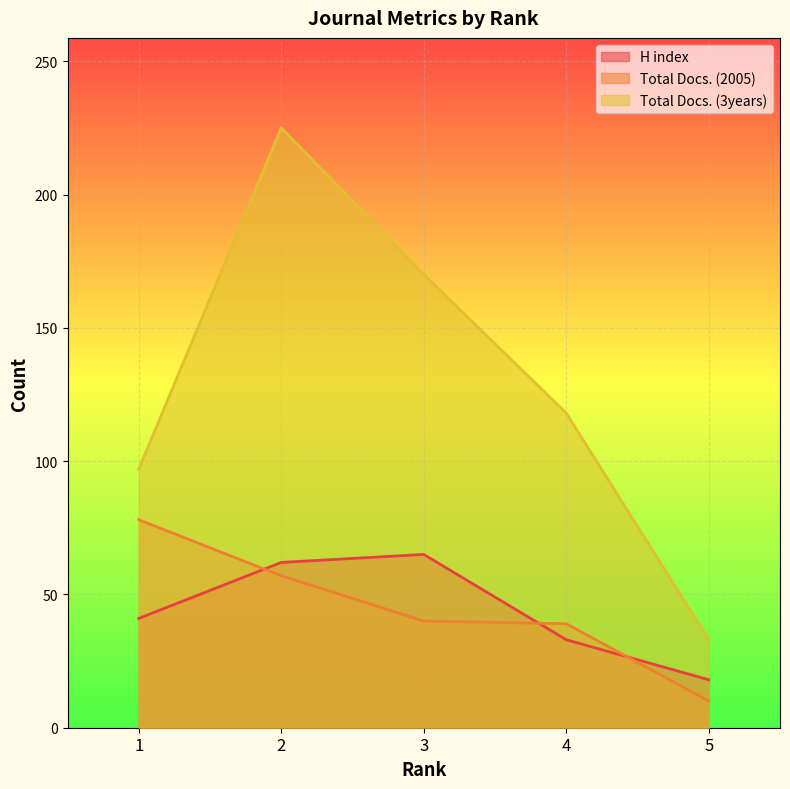

True or false: Total Docs. (3years) and Total Docs. (2005) cross at least once.

False